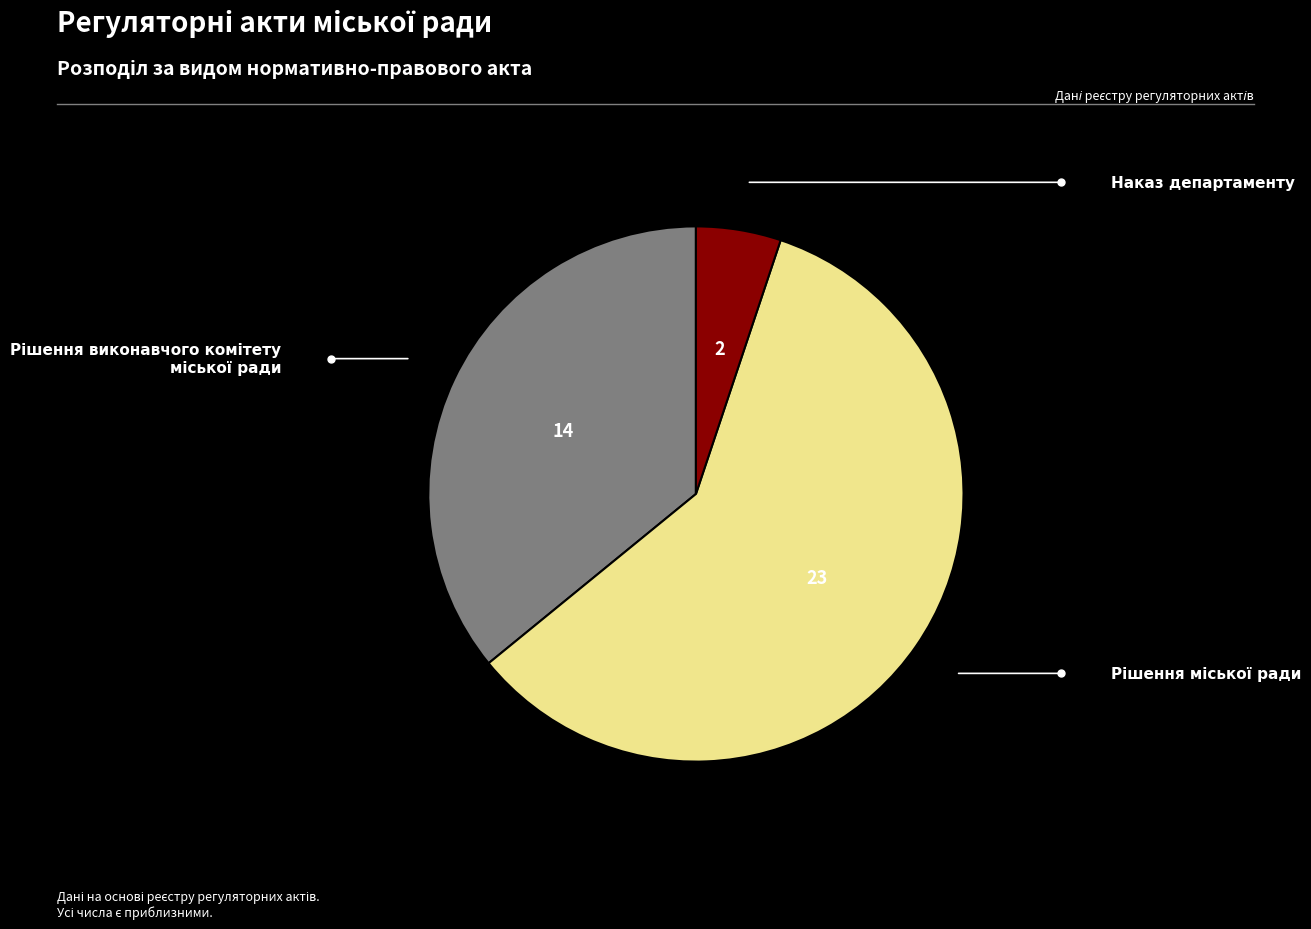

What is the majority slice?

Рішення міської ради